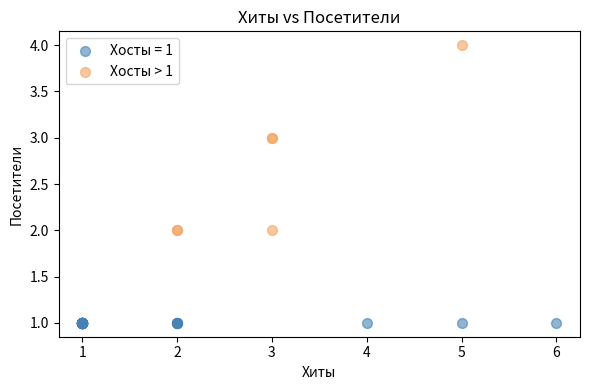

Which series contains the highest Y value?

Хосты > 1